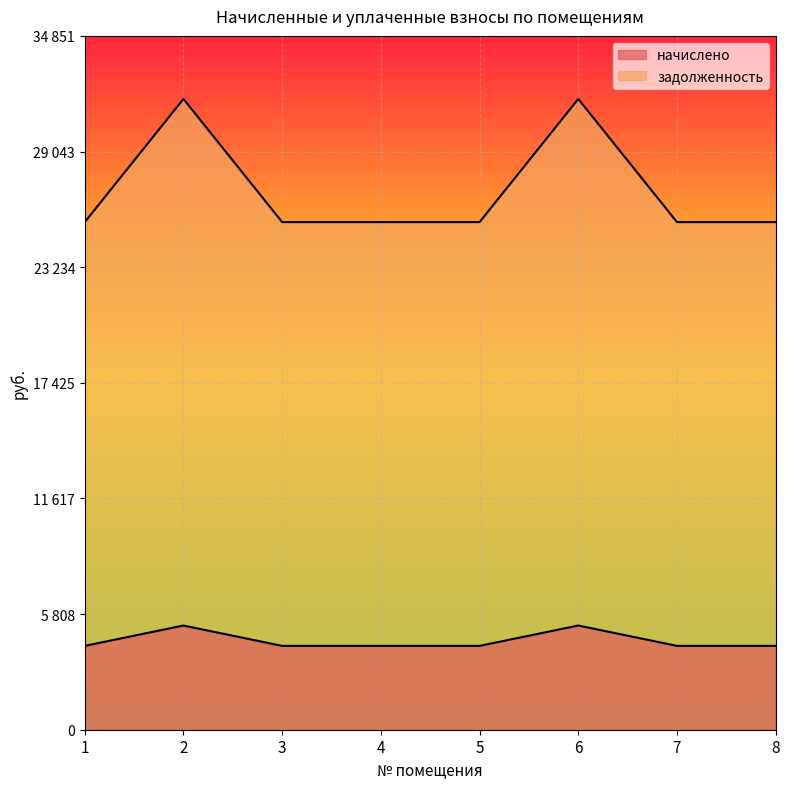

What is the smallest value displayed?

4212.0